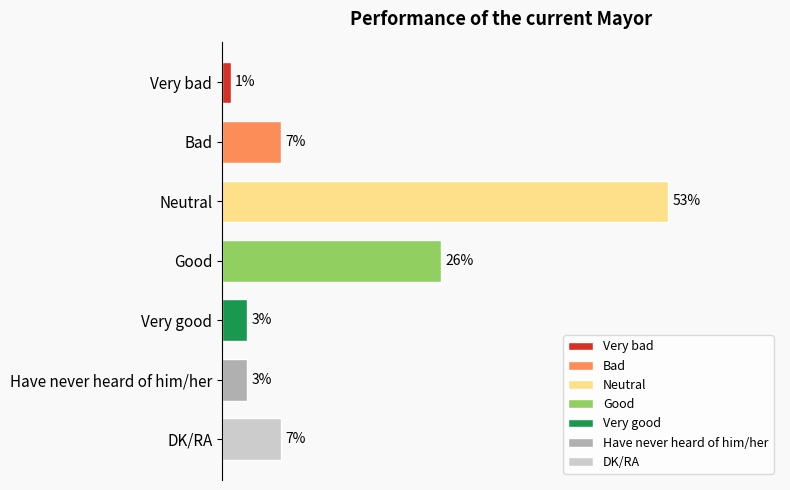

Is it true that the value at Neutral is 53?

True